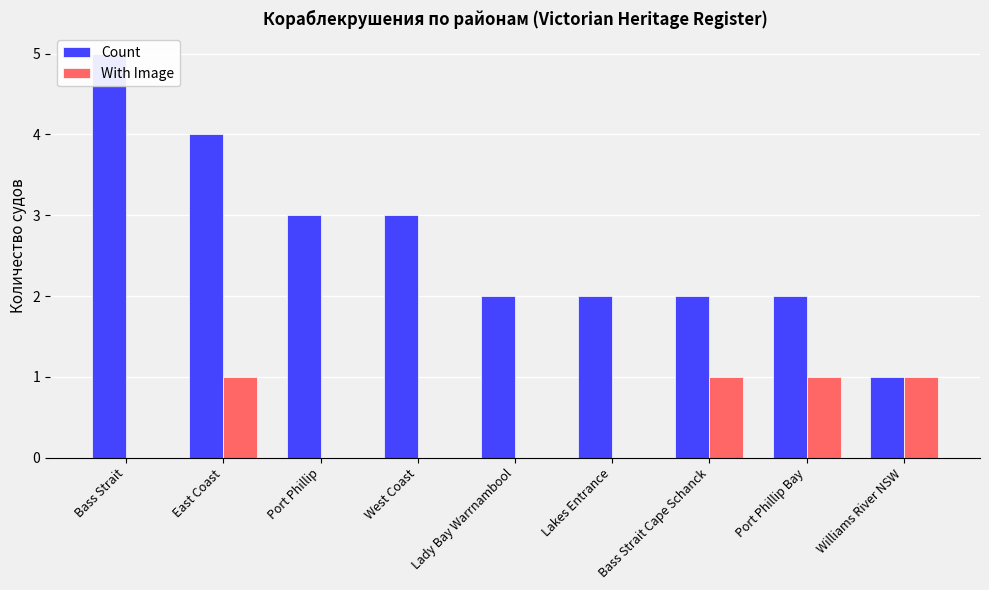

What is the value of the With Image bar at the 7th from the left?

1